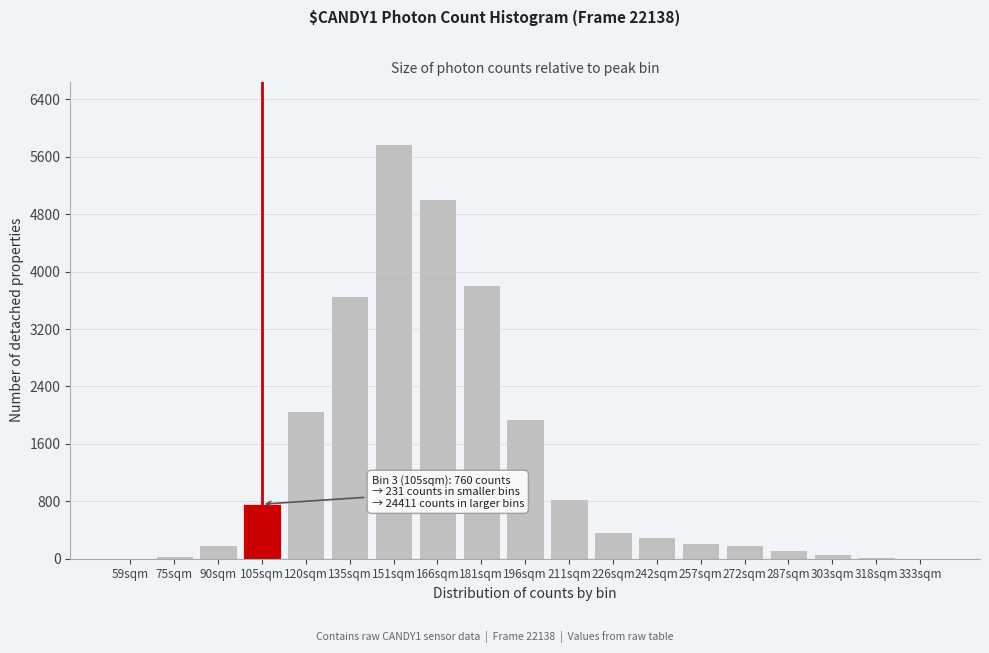

The value at 90sqm is 192. True or false?

True